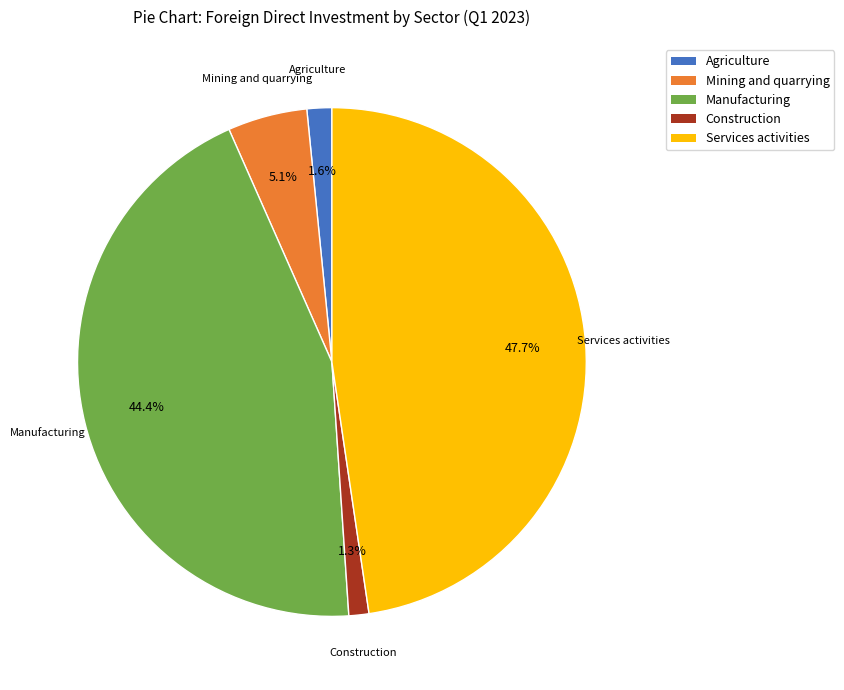

Between Manufacturing and Construction, which is larger?

Manufacturing